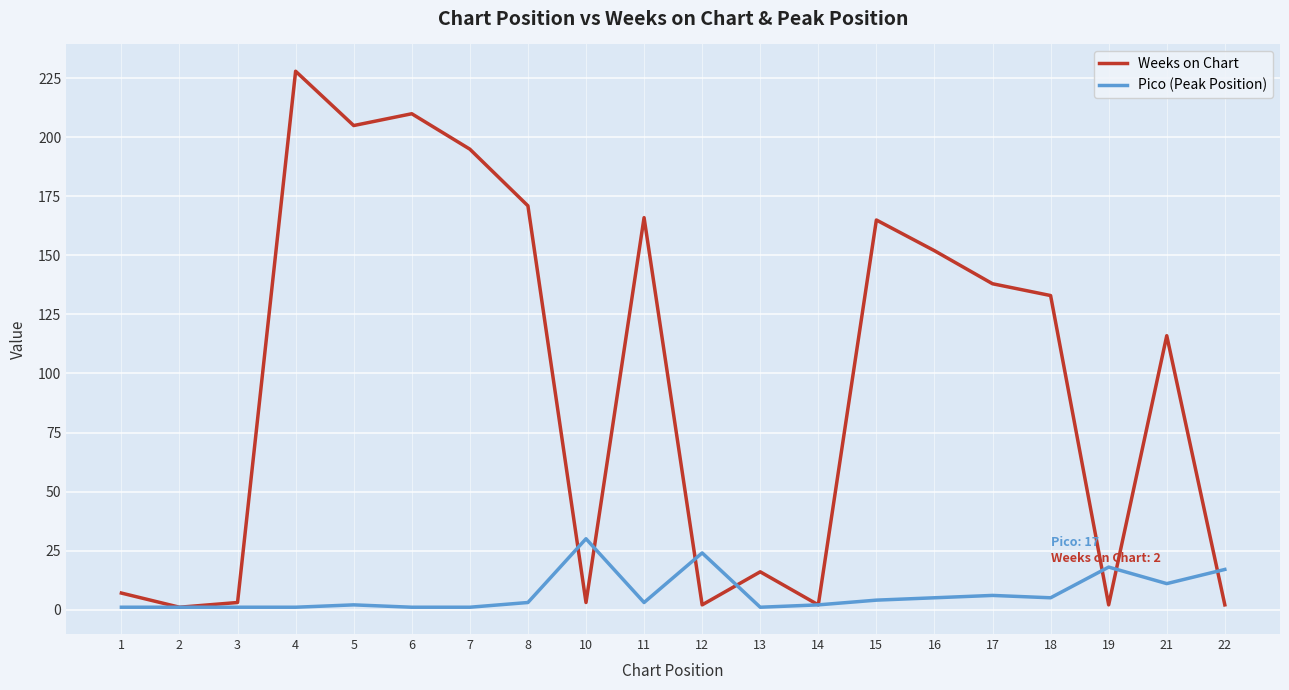

At which category is the sum across all series the highest?

4